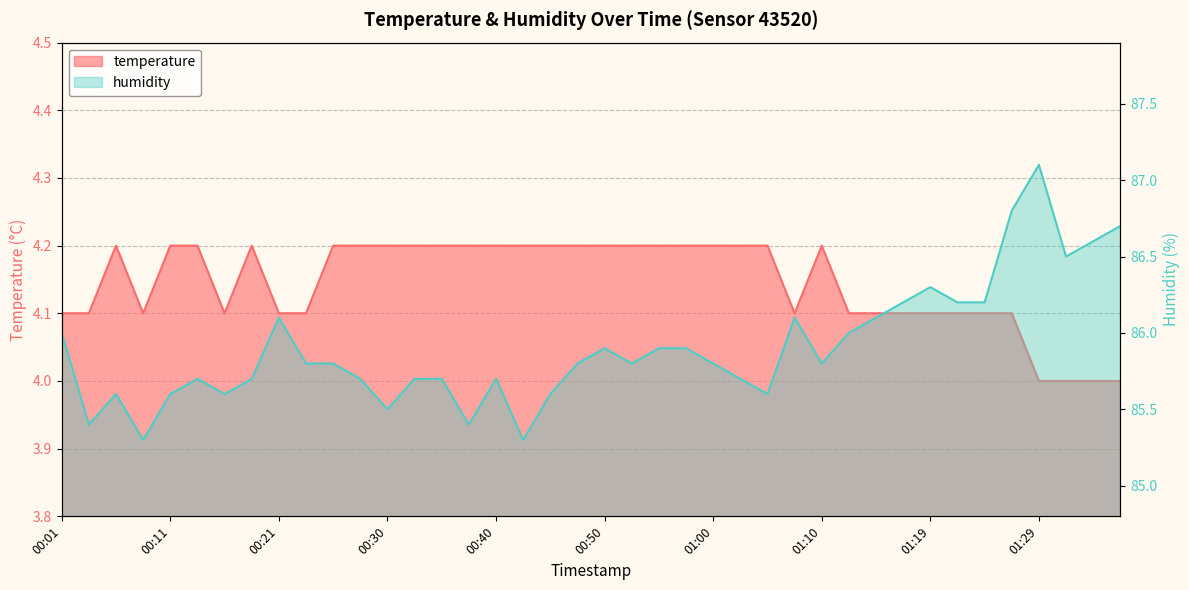

What are all the series names shown in the legend?

temperature, humidity